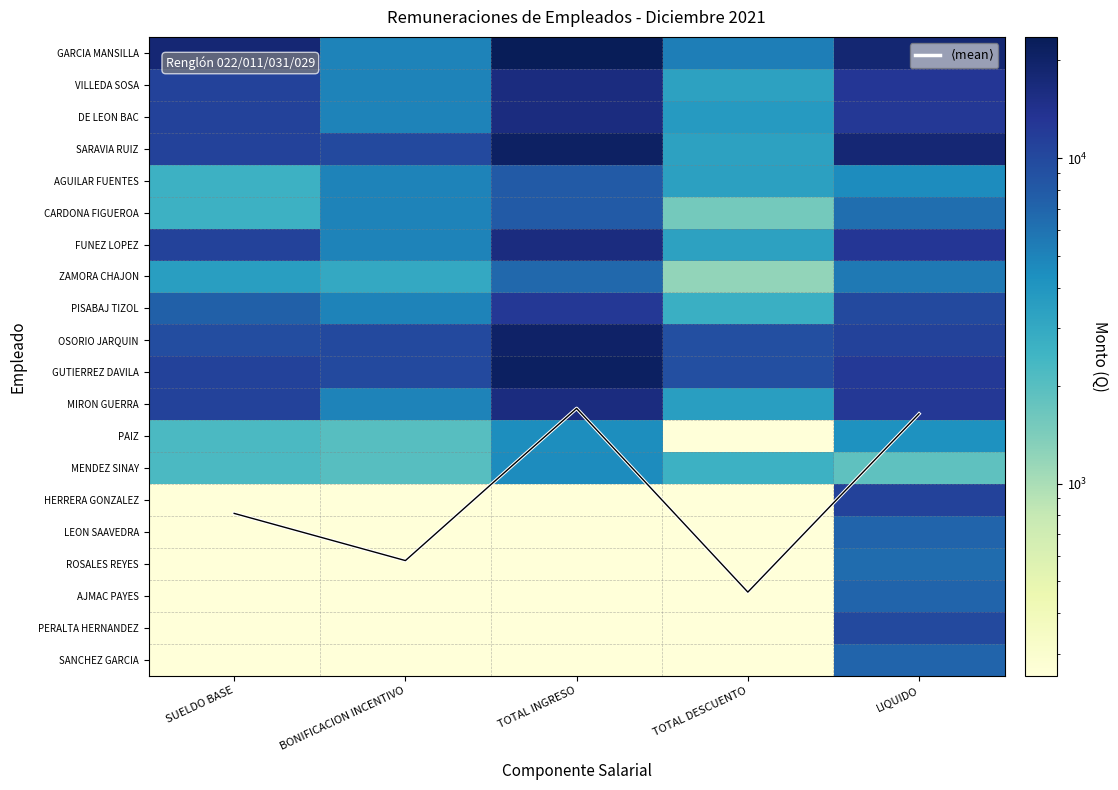

What is the difference between the highest and lowest values at TOTAL INGRESO?

23624.9